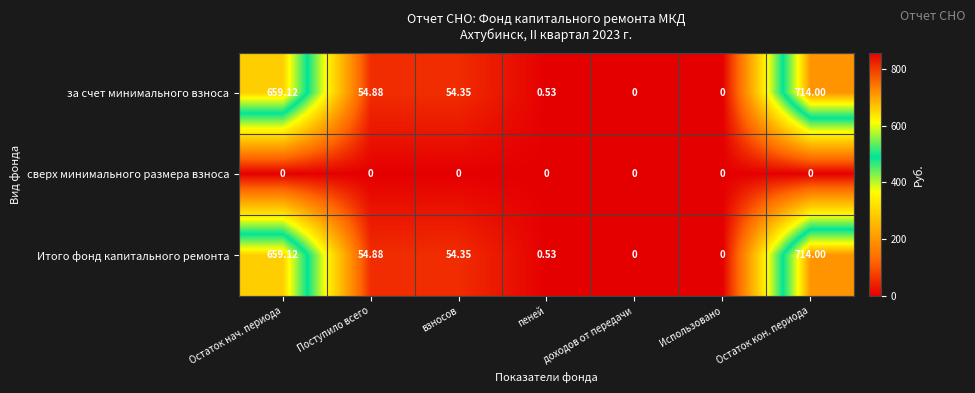

Is the value of Итого фонд капитального ремонта at Поступило всего greater than the value of за счет минимального взноса at Использовано?

Yes